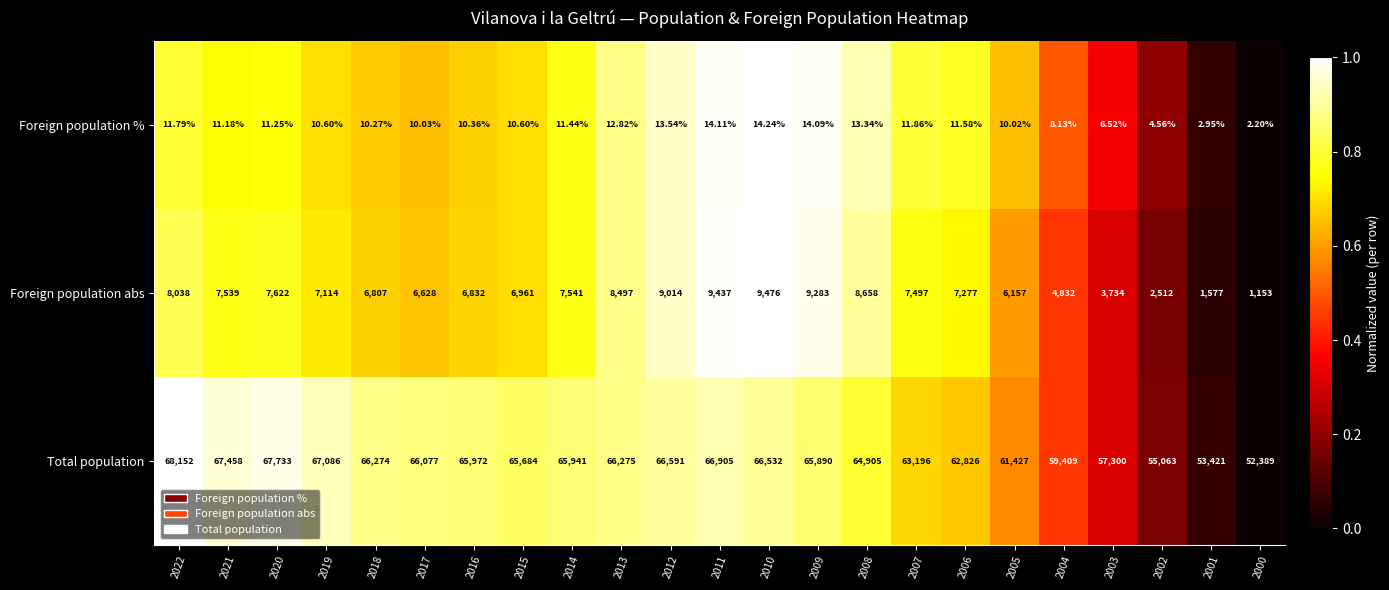

At 2020, list the series in order from largest to smallest.

Total population, Foreign population abs, Foreign population %